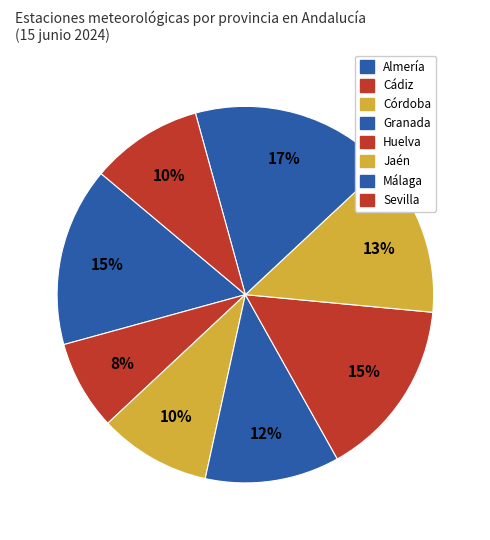

True or false: Córdoba accounts for 1% of the total.

False